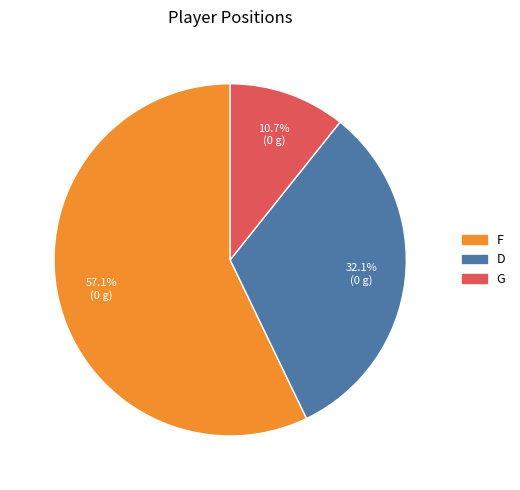

How many slices are in this pie chart?

3